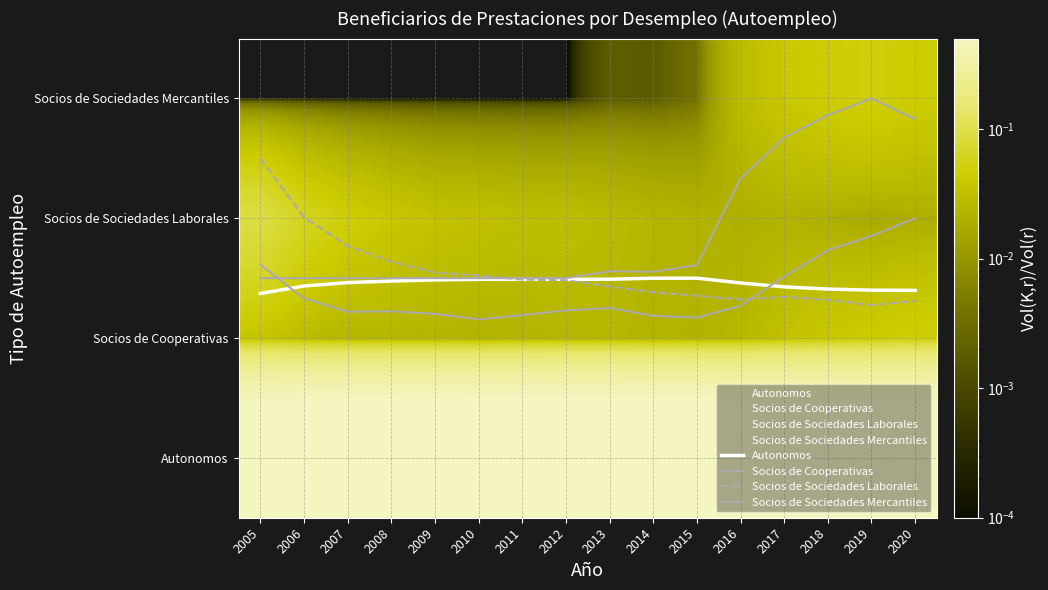

Which label corresponds to the largest value in the chart?

2019